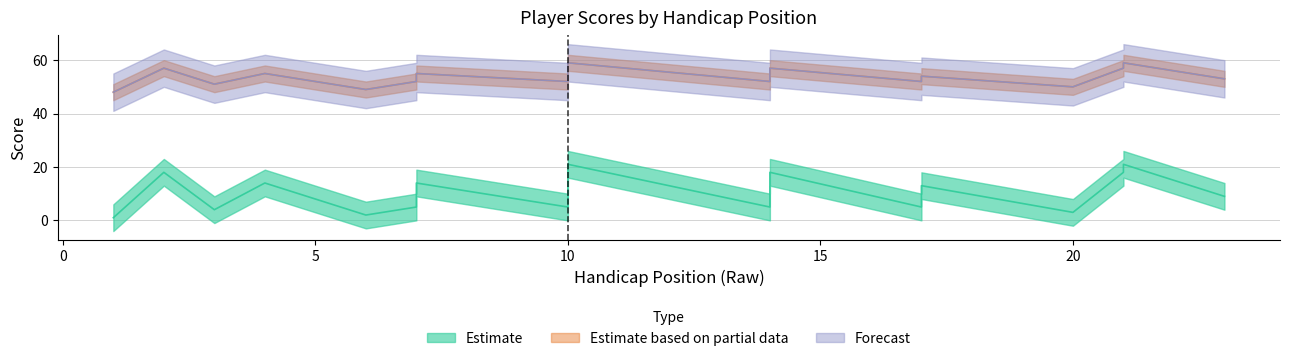

True or false: round_total_score and position_raw cross at least once.

False